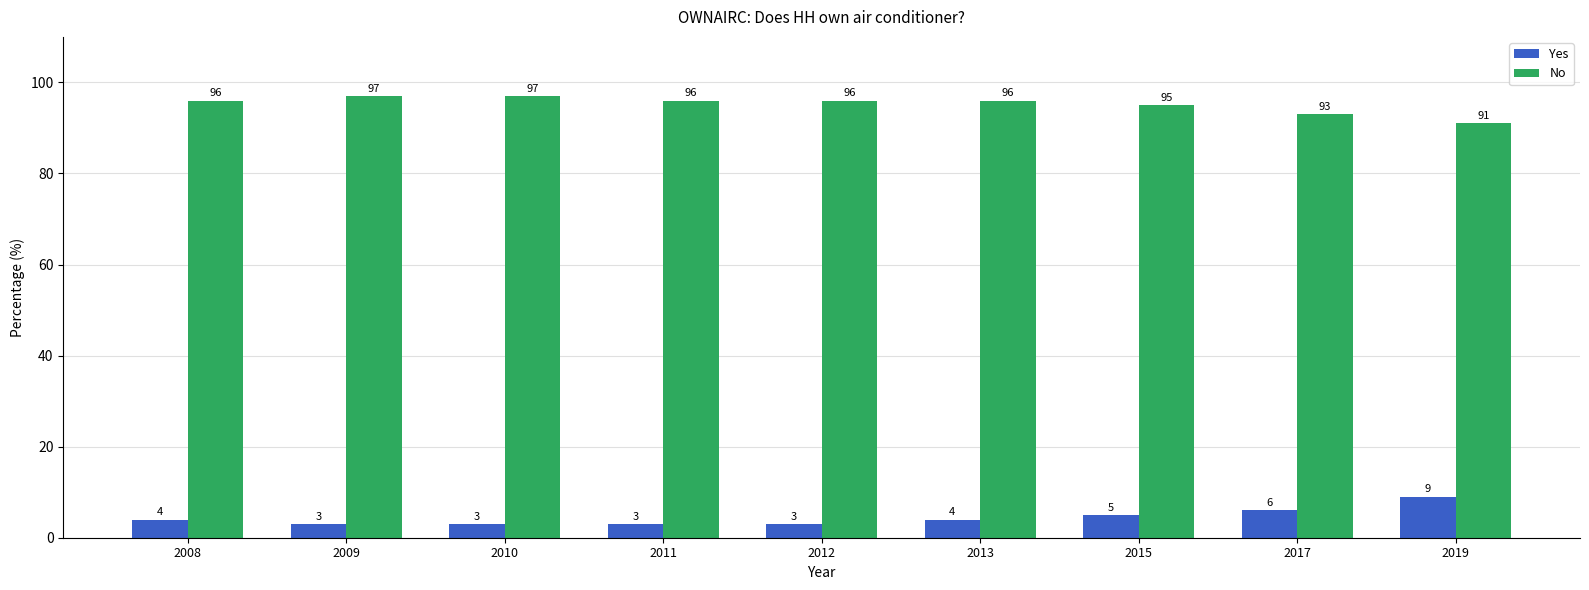

What is the lowest value of the Yes series?

3